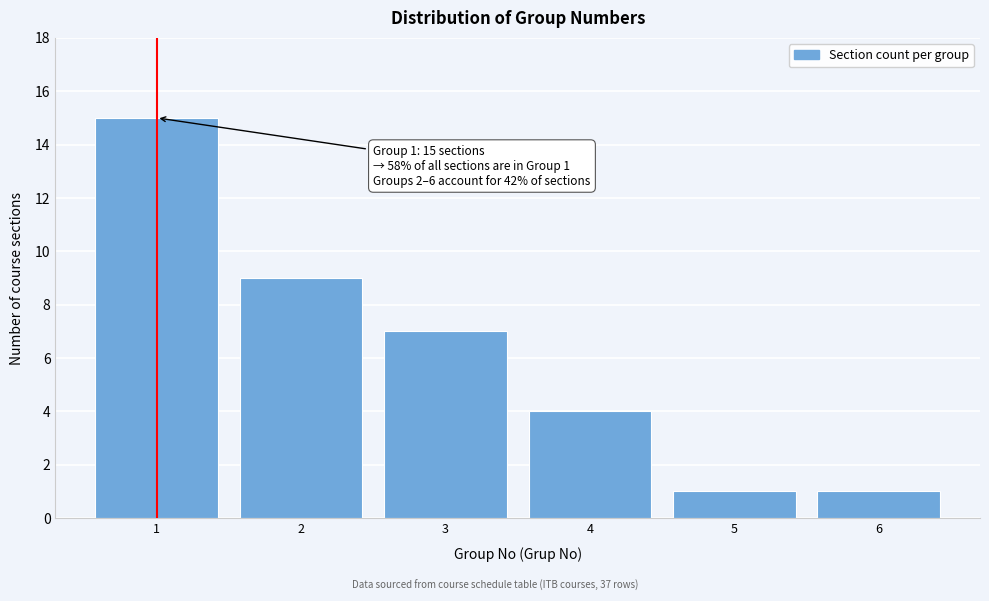

Reading right to left, what are all the values shown in this chart?

1	1	4	7	9	15